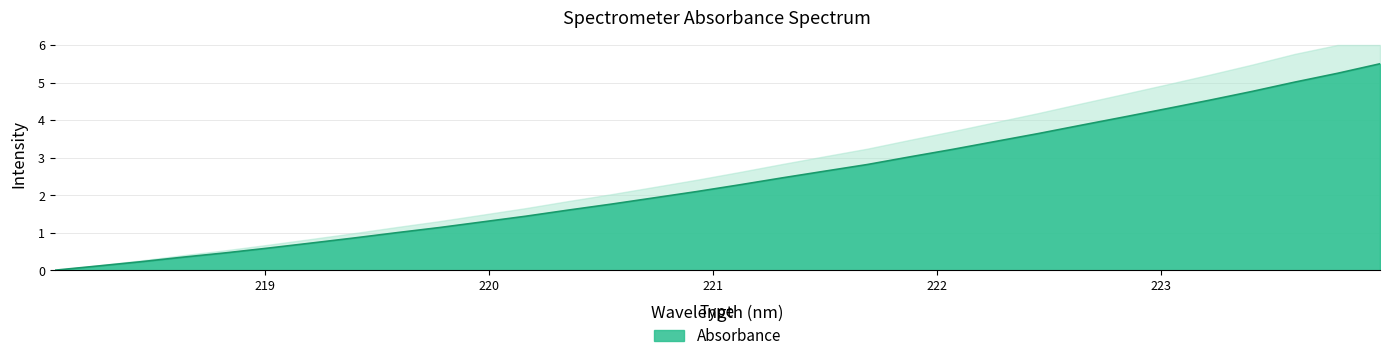

What is the difference between the maximum and minimum values?

5.5